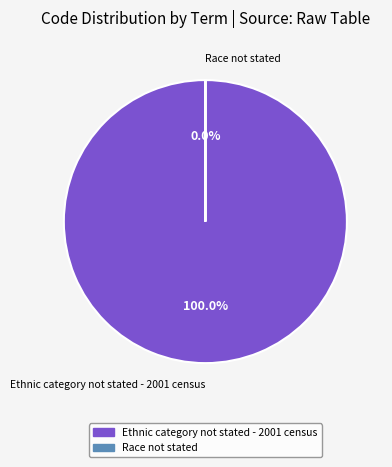

To the nearest percent, what is the difference between the Ethnic category not stated - 2001 census and Race not stated slice percentages?

100%